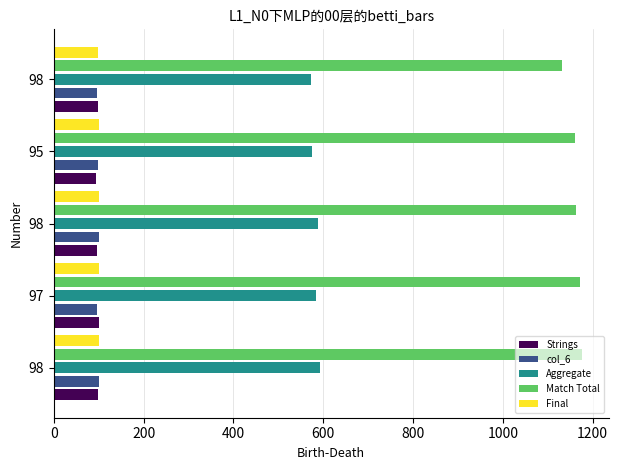

Reading left to right, transcribe all the data shown in this chart.

Strings: 99.0	100.0	96.0	93.0	98.0
col_6: 100.0	96.0	100.0	98.0	97.0
Aggregate: 592.0	584.0	588.0	575.0	573.0
Match Total: 1177.0	1172.0	1163.0	1160.0	1132.0
Final: 101.1	100.4	101.4	100.0	98.8